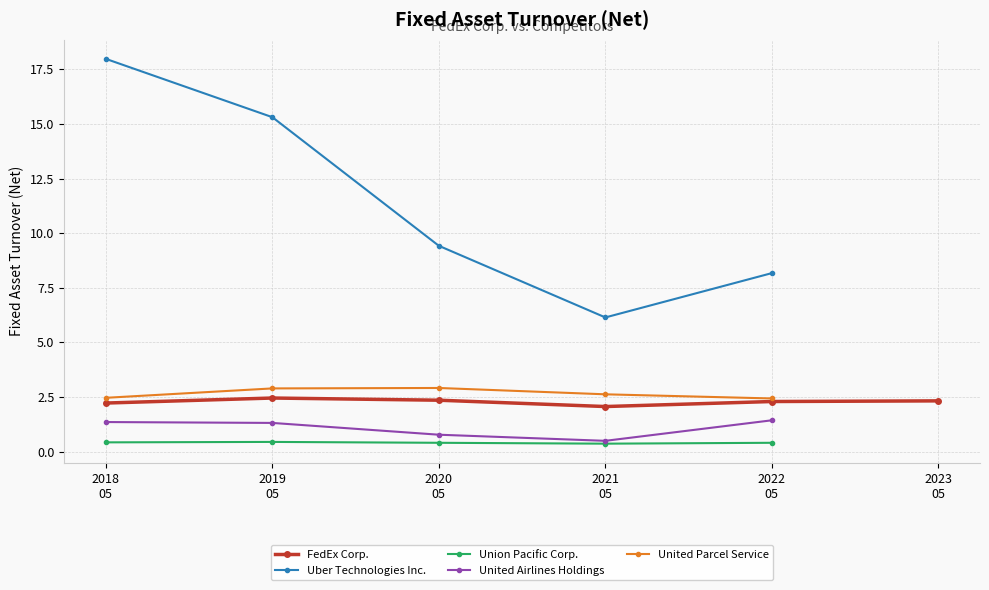

What position from the right is 2020-05-31?

4